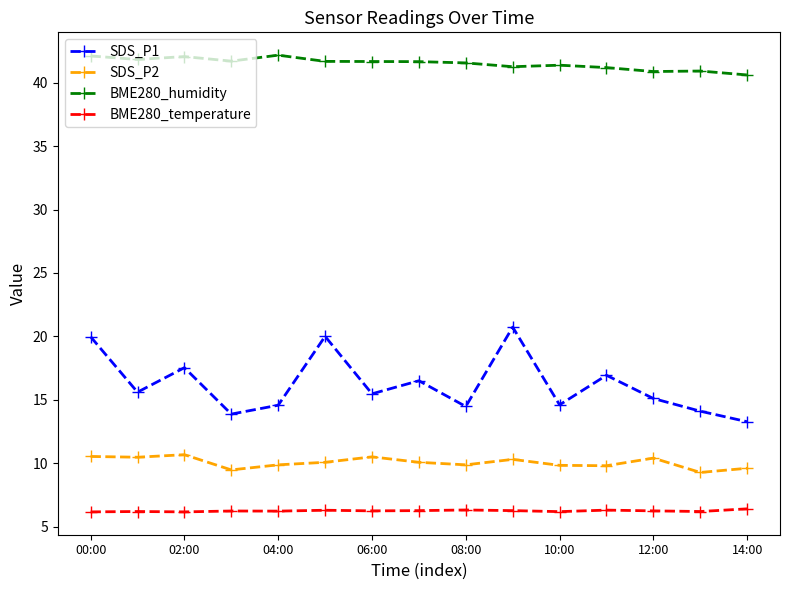

List the series in order of their peak value, highest first.

BME280_humidity, SDS_P1, SDS_P2, BME280_temperature